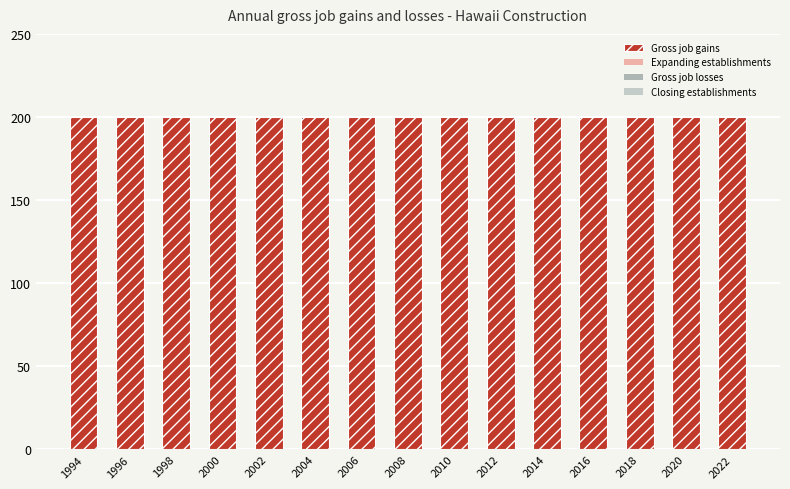

Rank the categories by Gross job gains value from highest to lowest.

1994, 1996, 1998, 2000, 2002, 2004, 2006, 2008, 2010, 2012, 2014, 2016, 2018, 2020, 2022